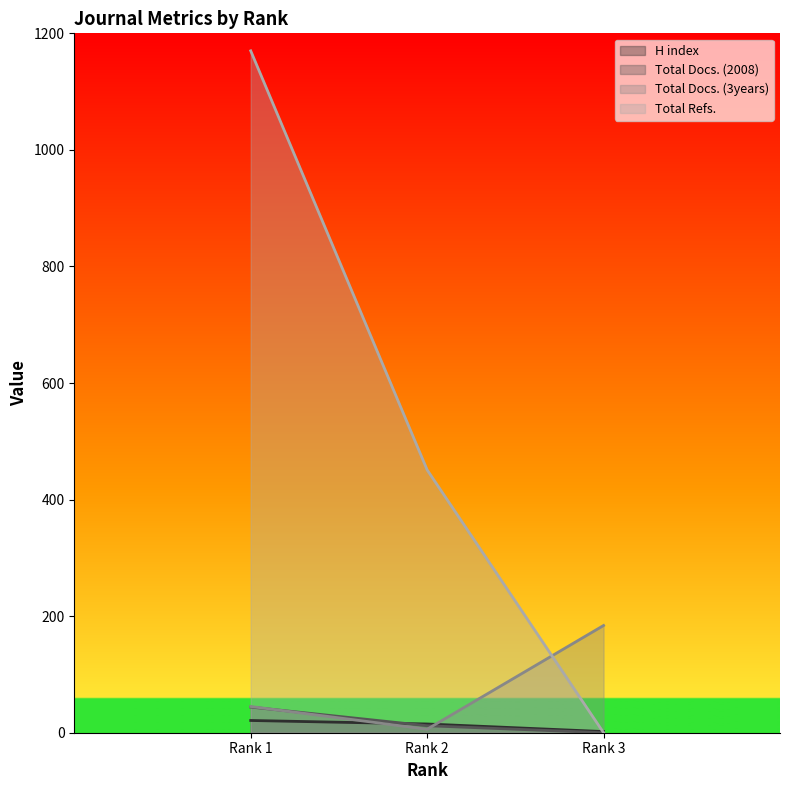

What are all the series names shown in the legend?

H index, Total Docs. (2008), Total Docs. (3years), Total Refs.